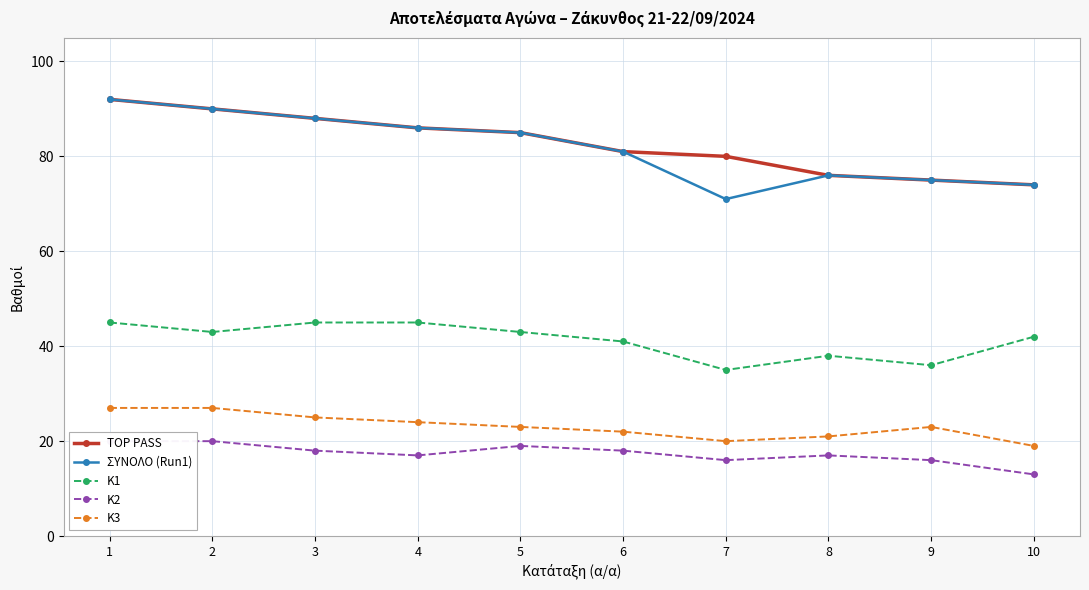

What is the value of the Κ3 point at the 2nd from the left?

27